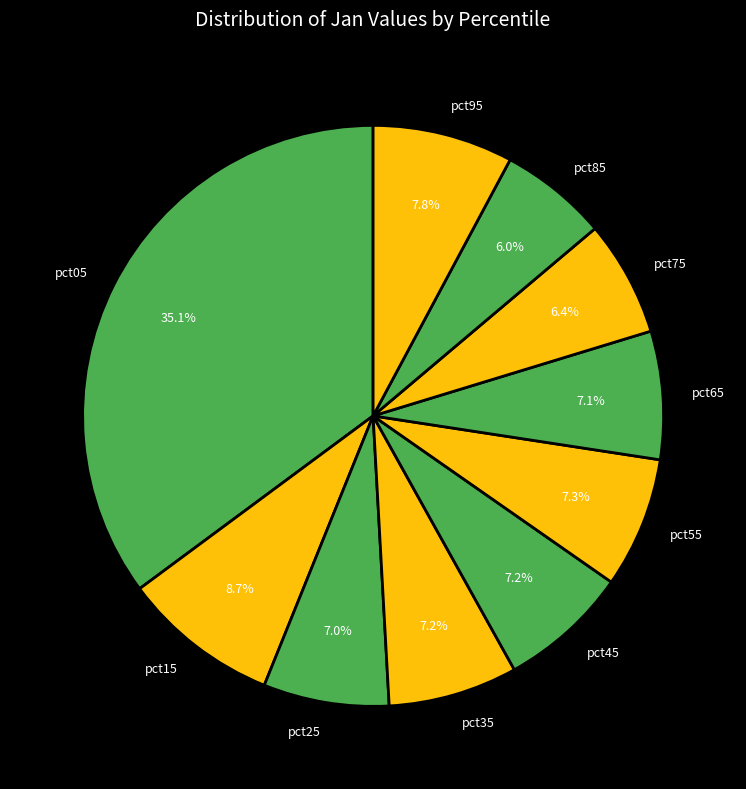

What percentage is the pct95 slice, to the nearest percent?

8%